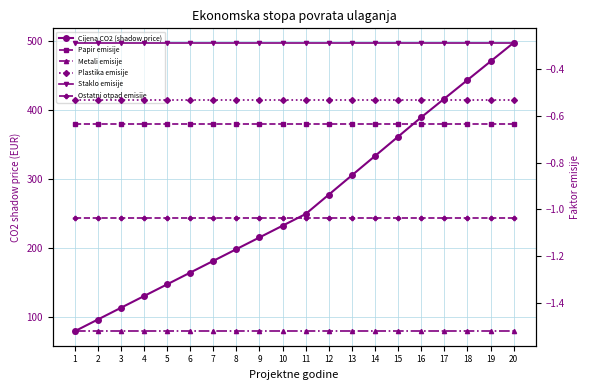

True or false: Staklo emisije has more than 1 interior local peaks.

False